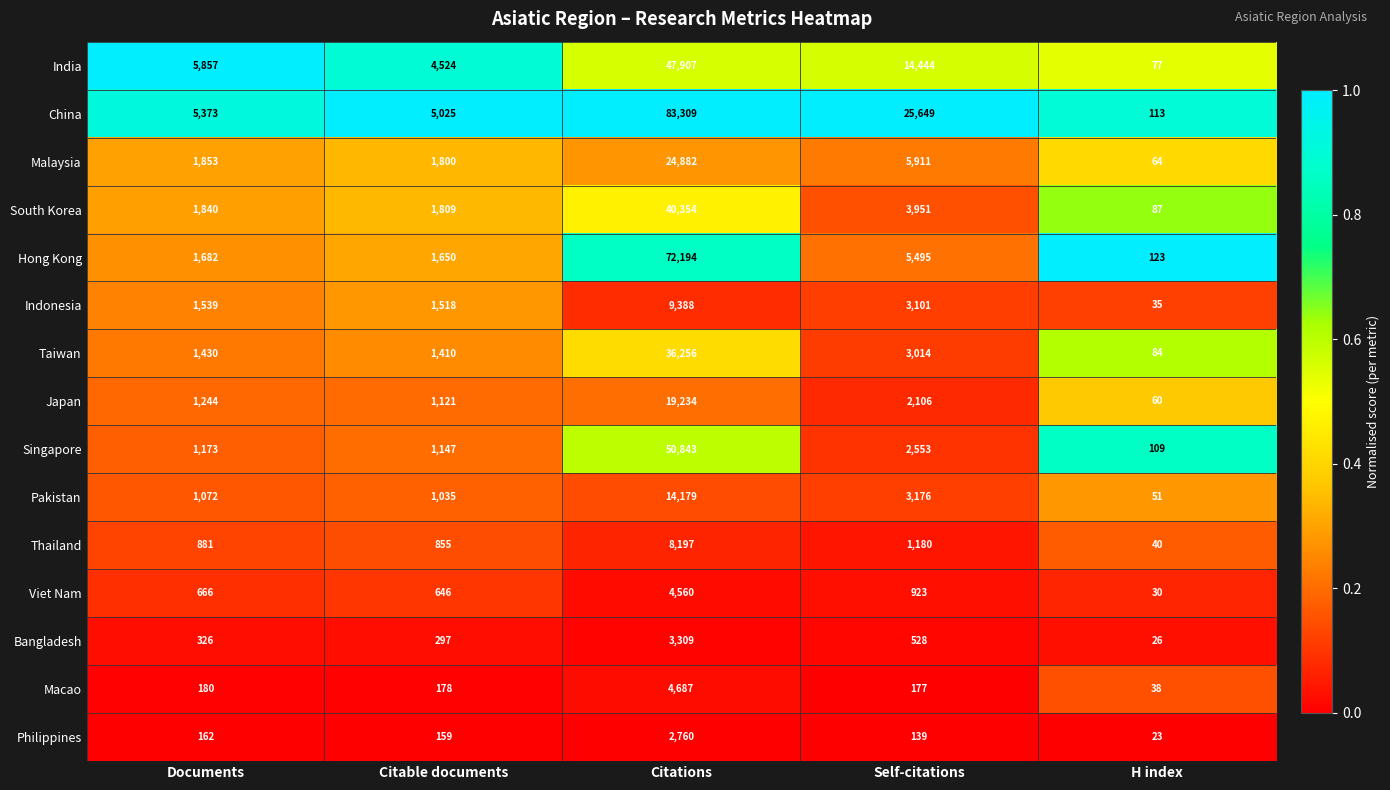

Which series changed the most between Citable documents and Self-citations?

China